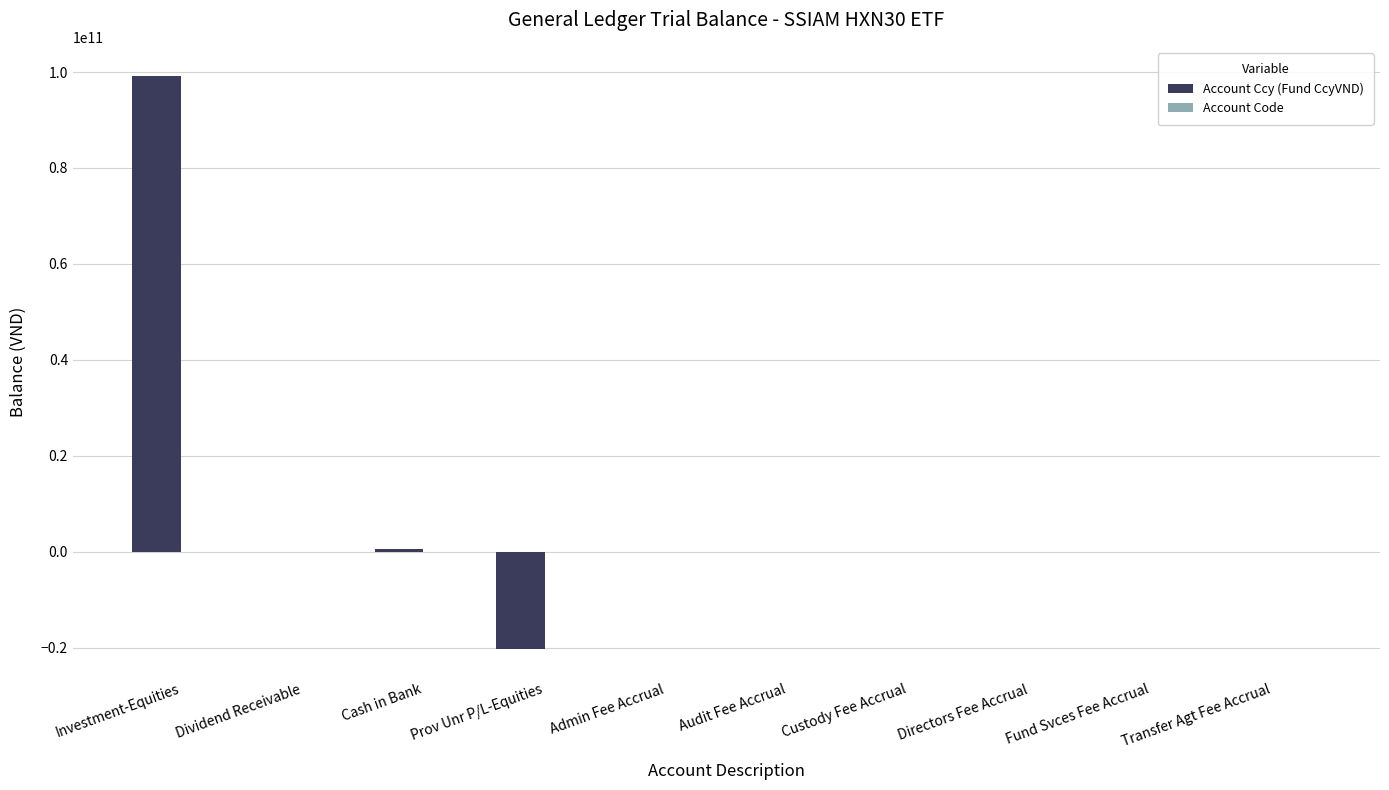

What is the greatest value displayed?

99270385463